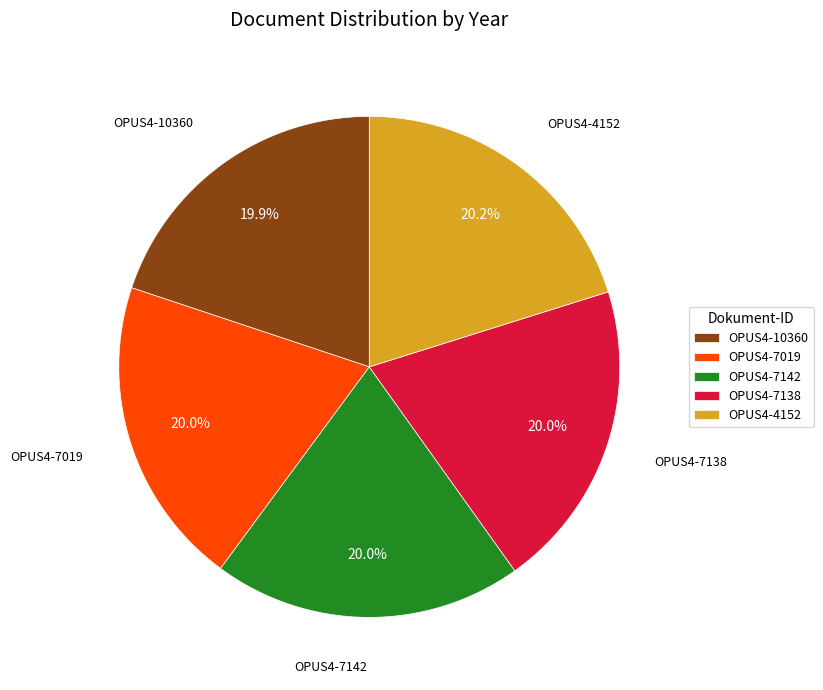

What is the total percentage of OPUS4-10360 and OPUS4-7142?

39.9%